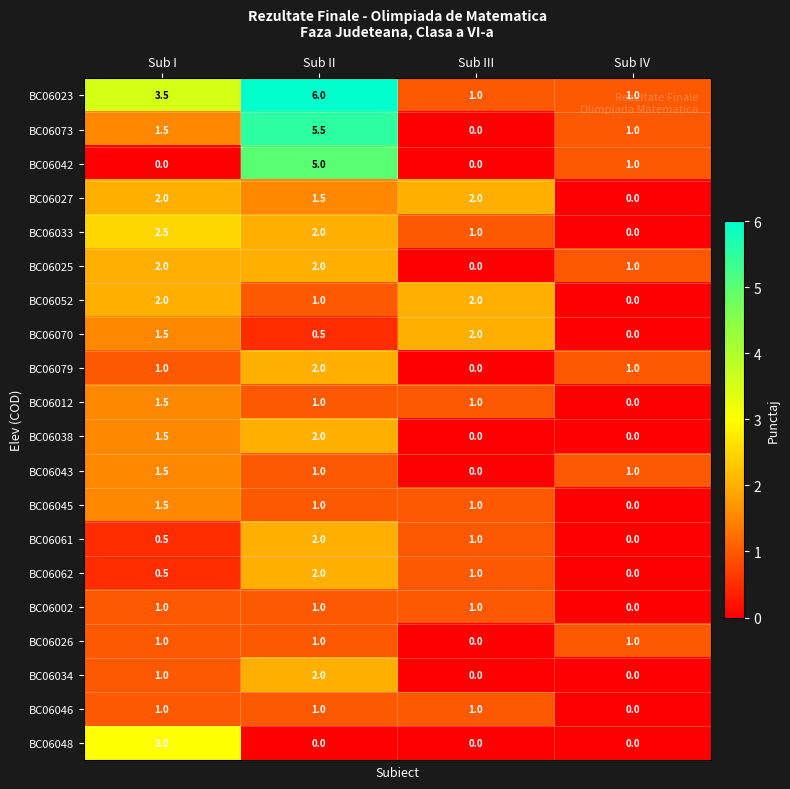

Is the value of BC06061 at Sub III greater than the value of BC06079 at Sub III?

Yes